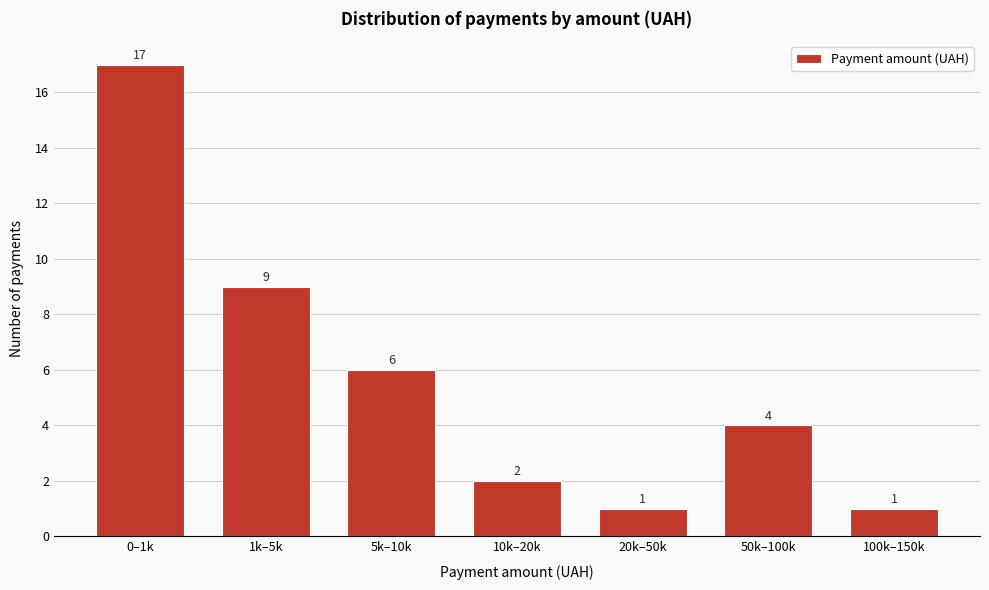

Reading left to right, extract all data points from this chart.

17	9	6	2	1	4	1